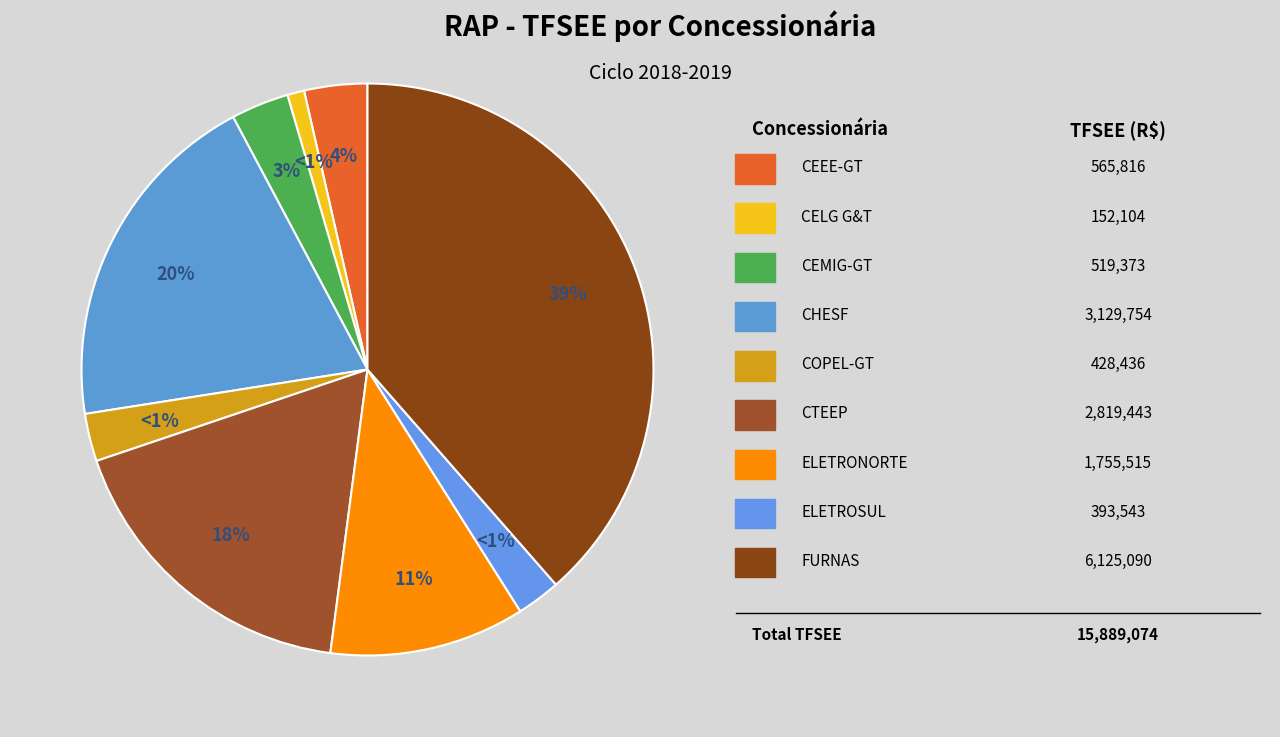

Which slice is the largest?

FURNAS